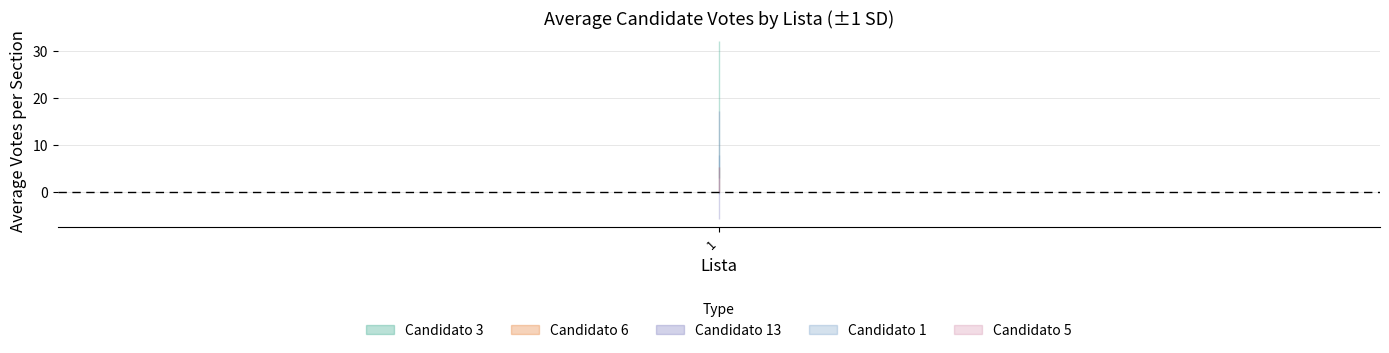

True or false: Candidato 13 and Candidato 3 intersect in this chart.

False